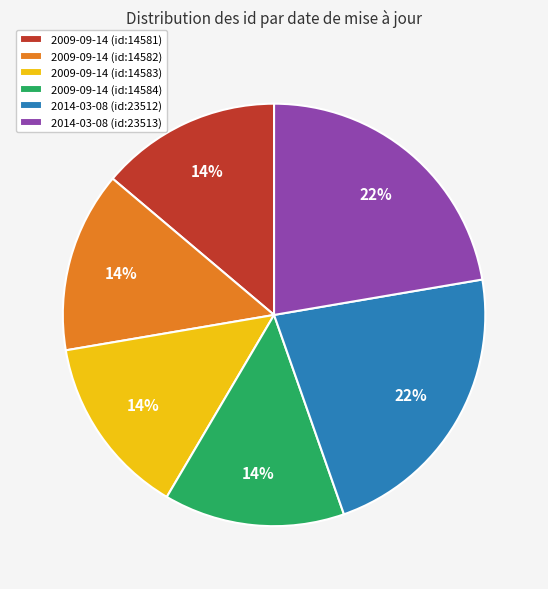

Is the sum of 2014-03-08 (id:23512) and 2009-09-14 (id:14584) greater than half?

No